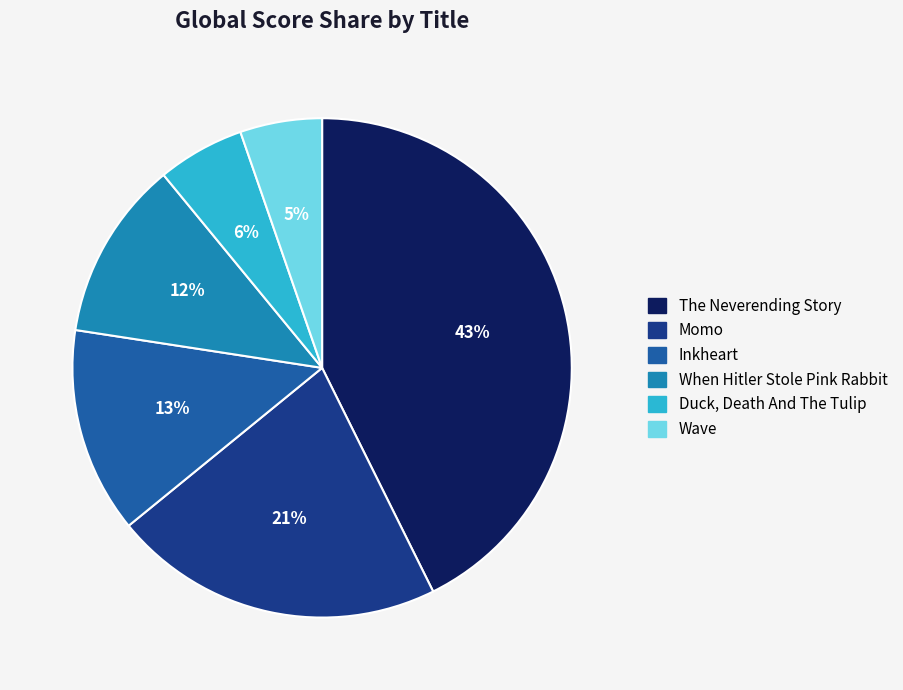

Does When Hitler Stole Pink Rabbit account for over 50% of the chart?

No